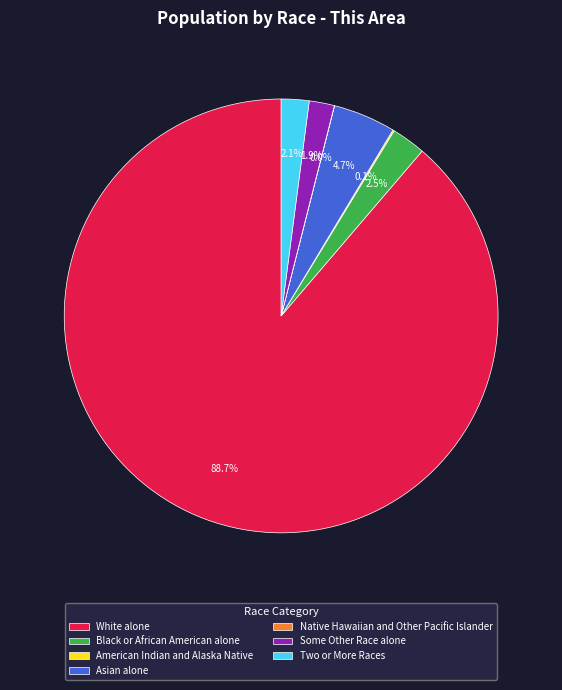

To the nearest percent, what is the average slice percentage?

14%